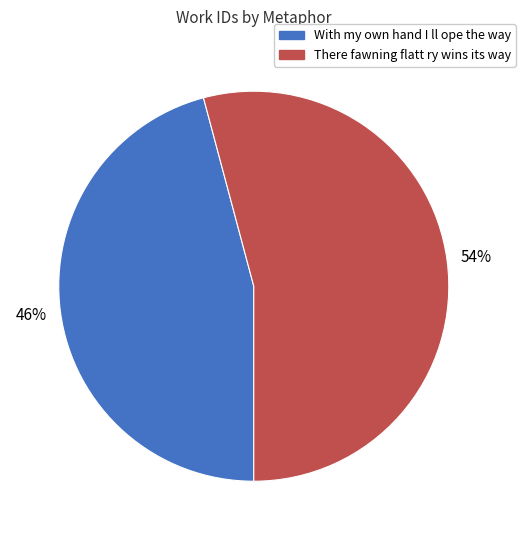

To the nearest percent, what is the difference between the largest and smallest slice percentages?

8%